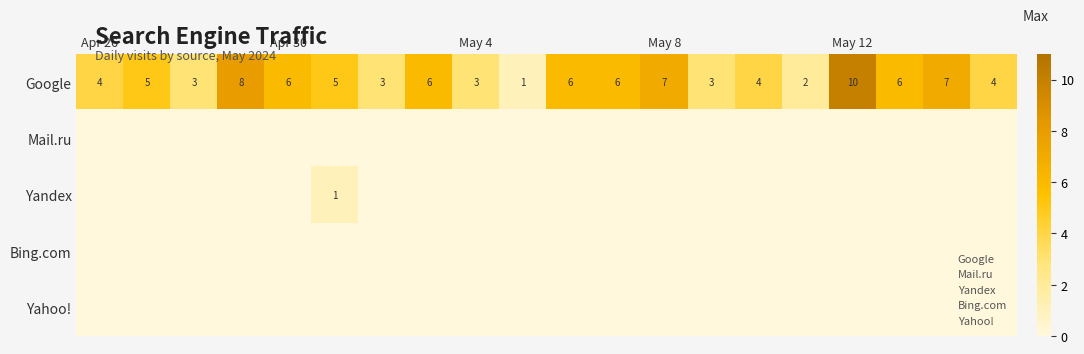

Rank the series by their maximum value, from highest to lowest.

Google, Yandex, Mail.ru, Bing.com, Yahoo!